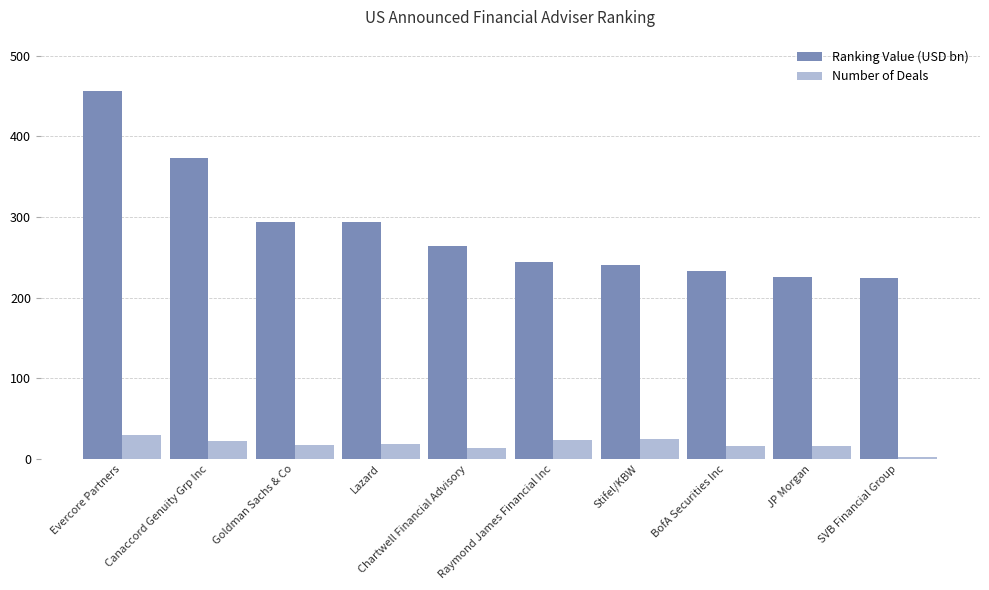

What is the difference between the second highest and second lowest values in the Number of Deals series?

11.0